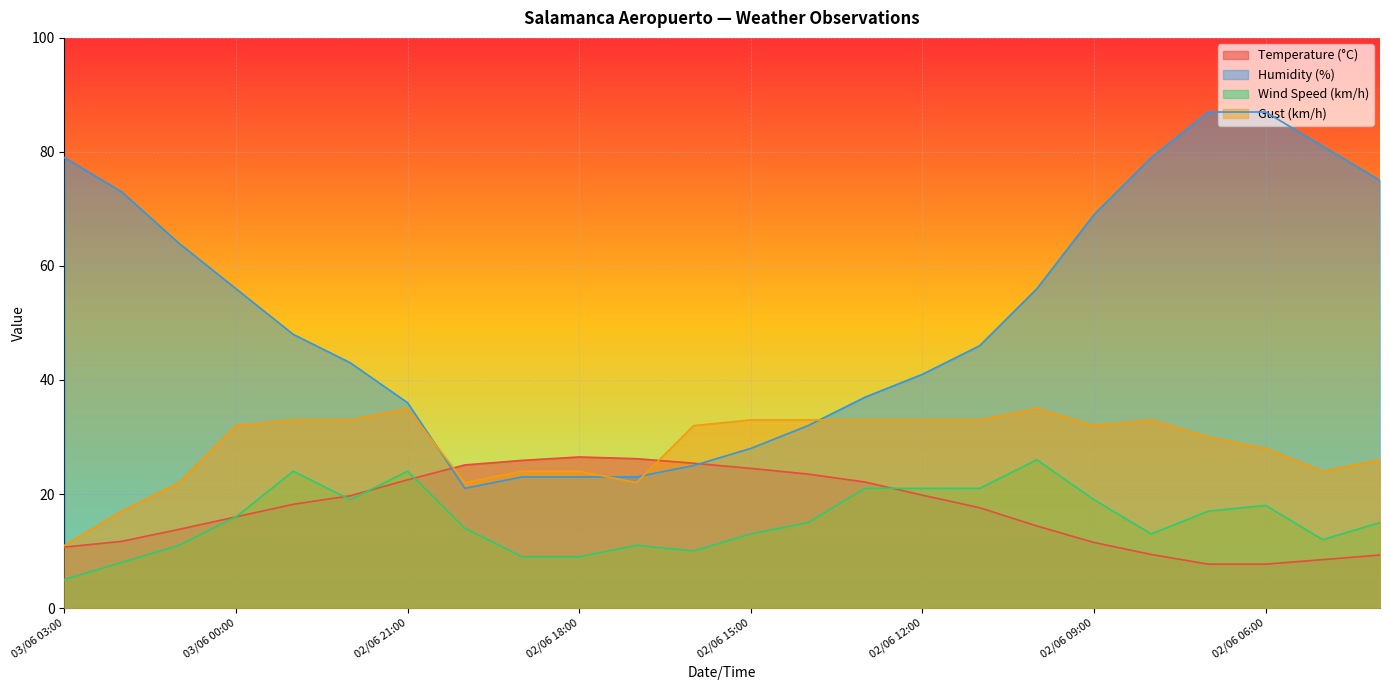

Which series has the widest spread of values?

Humidity (%)